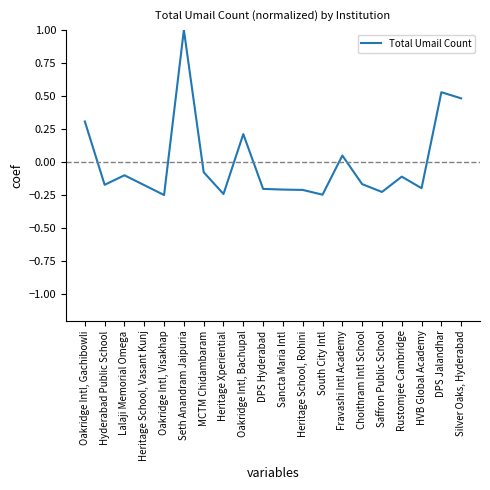

Where does the data first go above 0?

Oakridge Intl, Gachibowli